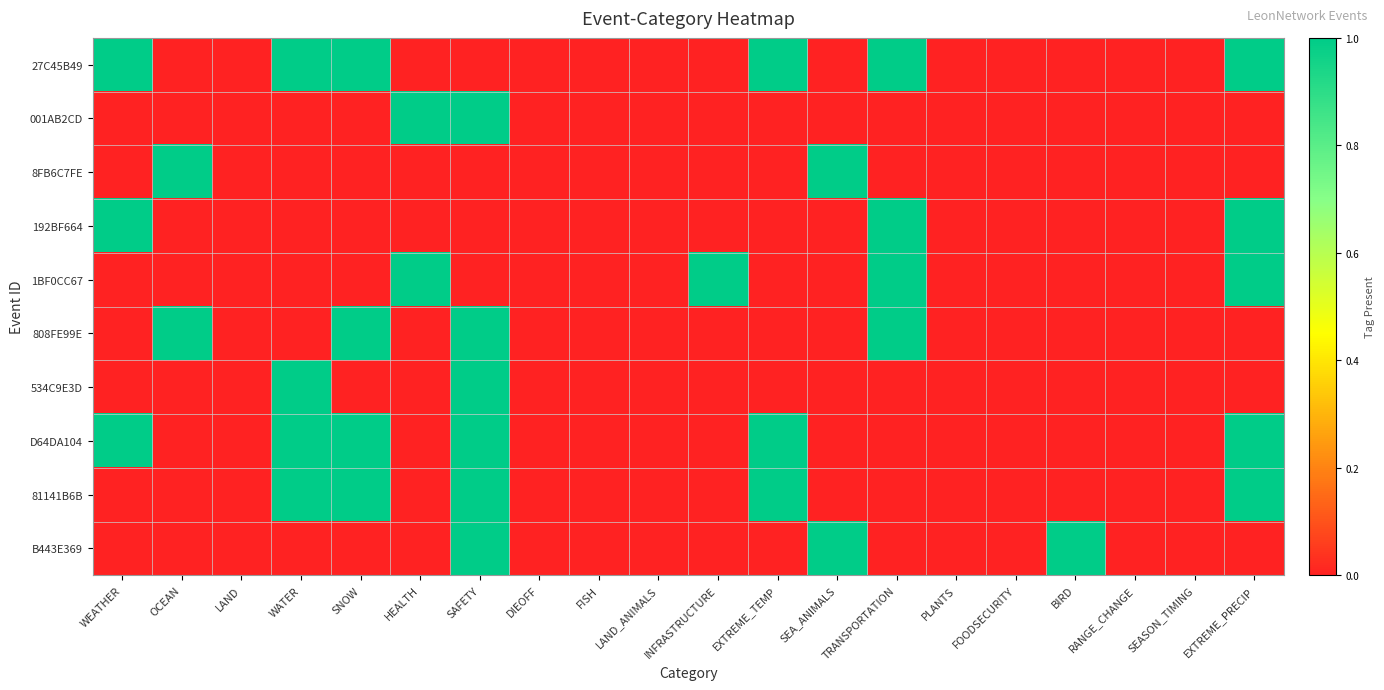

Reading left to right, transcribe all the data shown in this chart.

27C45B49: WEATHER=1	OCEAN=0	LAND=0	WATER=1	SNOW=1	HEALTH=0	SAFETY=0	DIEOFF=0	FISH=0	LAND_ANIMALS=0	INFRASTRUCTURE=0	EXTREME_TEMP=1	SEA_ANIMALS=0	TRANSPORTATION=1	PLANTS=0	FOODSECURITY=0	BIRD=0	RANGE_CHANGE=0	SEASON_TIMING=0	EXTREME_PRECIP=1
001AB2CD: WEATHER=0	OCEAN=0	LAND=0	WATER=0	SNOW=0	HEALTH=1	SAFETY=1	DIEOFF=0	FISH=0	LAND_ANIMALS=0	INFRASTRUCTURE=0	EXTREME_TEMP=0	SEA_ANIMALS=0	TRANSPORTATION=0	PLANTS=0	FOODSECURITY=0	BIRD=0	RANGE_CHANGE=0	SEASON_TIMING=0	EXTREME_PRECIP=0
8FB6C7FE: WEATHER=0	OCEAN=1	LAND=0	WATER=0	SNOW=0	HEALTH=0	SAFETY=0	DIEOFF=0	FISH=0	LAND_ANIMALS=0	INFRASTRUCTURE=0	EXTREME_TEMP=0	SEA_ANIMALS=1	TRANSPORTATION=0	PLANTS=0	FOODSECURITY=0	BIRD=0	RANGE_CHANGE=0	SEASON_TIMING=0	EXTREME_PRECIP=0
192BF664: WEATHER=1	OCEAN=0	LAND=0	WATER=0	SNOW=0	HEALTH=0	SAFETY=0	DIEOFF=0	FISH=0	LAND_ANIMALS=0	INFRASTRUCTURE=0	EXTREME_TEMP=0	SEA_ANIMALS=0	TRANSPORTATION=1	PLANTS=0	FOODSECURITY=0	BIRD=0	RANGE_CHANGE=0	SEASON_TIMING=0	EXTREME_PRECIP=1
1BF0CC67: WEATHER=0	OCEAN=0	LAND=0	WATER=0	SNOW=0	HEALTH=1	SAFETY=0	DIEOFF=0	FISH=0	LAND_ANIMALS=0	INFRASTRUCTURE=1	EXTREME_TEMP=0	SEA_ANIMALS=0	TRANSPORTATION=1	PLANTS=0	FOODSECURITY=0	BIRD=0	RANGE_CHANGE=0	SEASON_TIMING=0	EXTREME_PRECIP=1
808FE99E: WEATHER=0	OCEAN=1	LAND=0	WATER=0	SNOW=1	HEALTH=0	SAFETY=1	DIEOFF=0	FISH=0	LAND_ANIMALS=0	INFRASTRUCTURE=0	EXTREME_TEMP=0	SEA_ANIMALS=0	TRANSPORTATION=1	PLANTS=0	FOODSECURITY=0	BIRD=0	RANGE_CHANGE=0	SEASON_TIMING=0	EXTREME_PRECIP=0
534C9E3D: WEATHER=0	OCEAN=0	LAND=0	WATER=1	SNOW=0	HEALTH=0	SAFETY=1	DIEOFF=0	FISH=0	LAND_ANIMALS=0	INFRASTRUCTURE=0	EXTREME_TEMP=0	SEA_ANIMALS=0	TRANSPORTATION=0	PLANTS=0	FOODSECURITY=0	BIRD=0	RANGE_CHANGE=0	SEASON_TIMING=0	EXTREME_PRECIP=0
D64DA104: WEATHER=1	OCEAN=0	LAND=0	WATER=1	SNOW=1	HEALTH=0	SAFETY=1	DIEOFF=0	FISH=0	LAND_ANIMALS=0	INFRASTRUCTURE=0	EXTREME_TEMP=1	SEA_ANIMALS=0	TRANSPORTATION=0	PLANTS=0	FOODSECURITY=0	BIRD=0	RANGE_CHANGE=0	SEASON_TIMING=0	EXTREME_PRECIP=1
81141B6B: WEATHER=0	OCEAN=0	LAND=0	WATER=1	SNOW=1	HEALTH=0	SAFETY=1	DIEOFF=0	FISH=0	LAND_ANIMALS=0	INFRASTRUCTURE=0	EXTREME_TEMP=1	SEA_ANIMALS=0	TRANSPORTATION=0	PLANTS=0	FOODSECURITY=0	BIRD=0	RANGE_CHANGE=0	SEASON_TIMING=0	EXTREME_PRECIP=1
B443E369: WEATHER=0	OCEAN=0	LAND=0	WATER=0	SNOW=0	HEALTH=0	SAFETY=1	DIEOFF=0	FISH=0	LAND_ANIMALS=0	INFRASTRUCTURE=0	EXTREME_TEMP=0	SEA_ANIMALS=1	TRANSPORTATION=0	PLANTS=0	FOODSECURITY=0	BIRD=1	RANGE_CHANGE=0	SEASON_TIMING=0	EXTREME_PRECIP=0